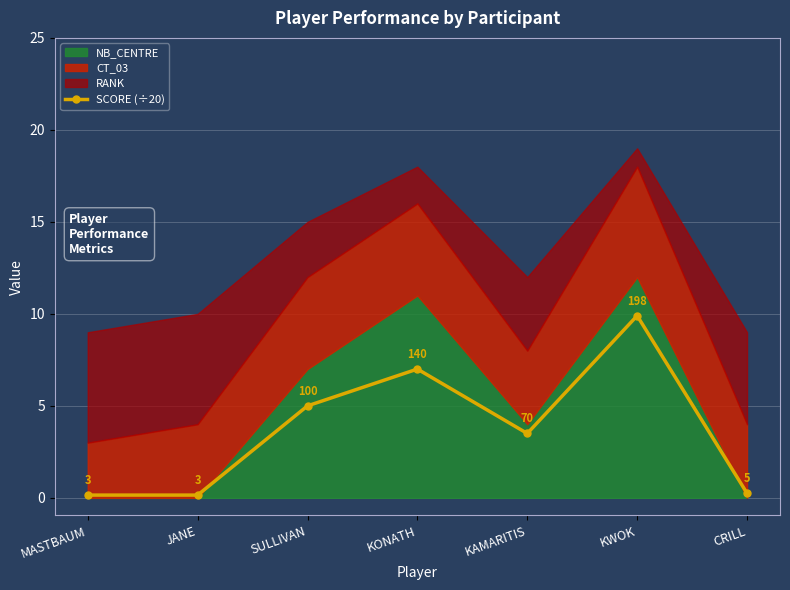

At which category does SCORE (÷20) reach its first local peak?

KONATH